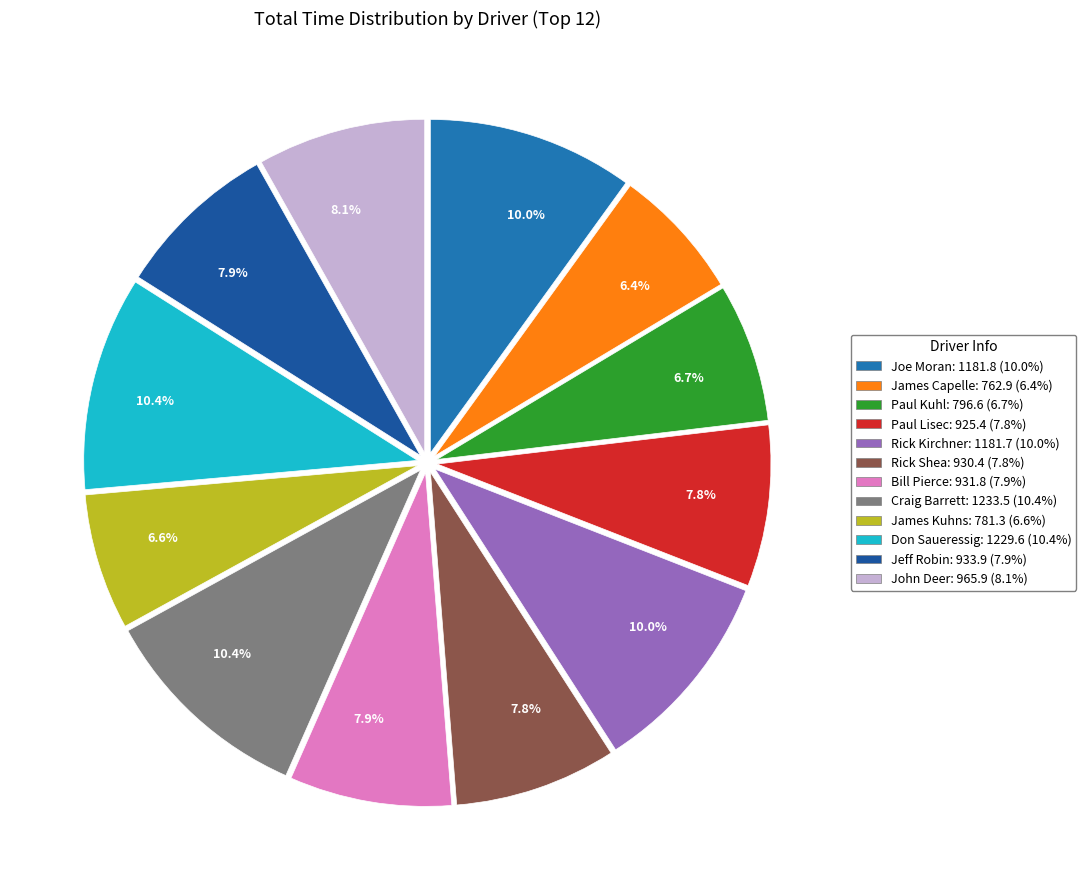

Rank the categories by value from lowest to highest.

James Capelle, James Kuhns, Paul Kuhl, Paul Lisec, Rick Shea, Bill Pierce, Jeff Robin, John Deer, Rick Kirchner, Joe Moran, Don Saueressig, Craig Barrett